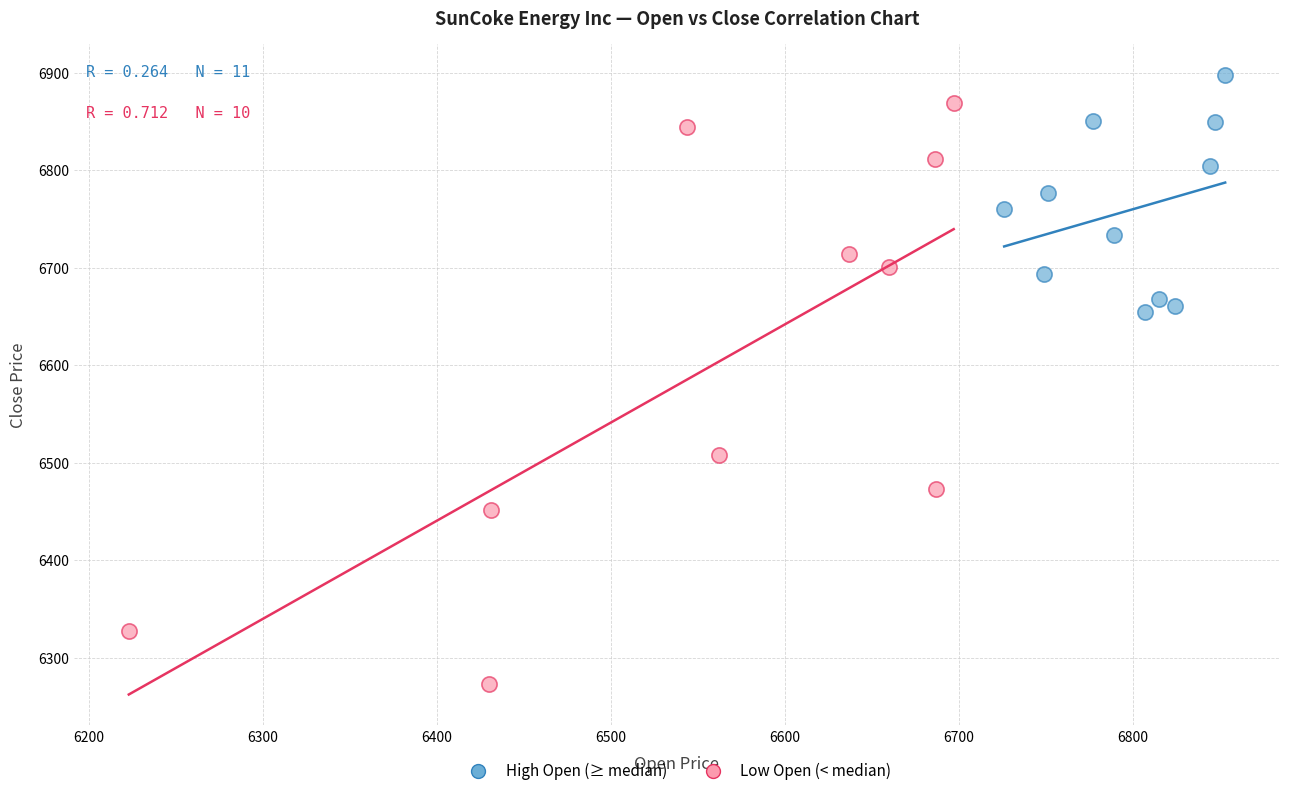

Which series has the largest Y range (max minus min)?

Low Open (< median)